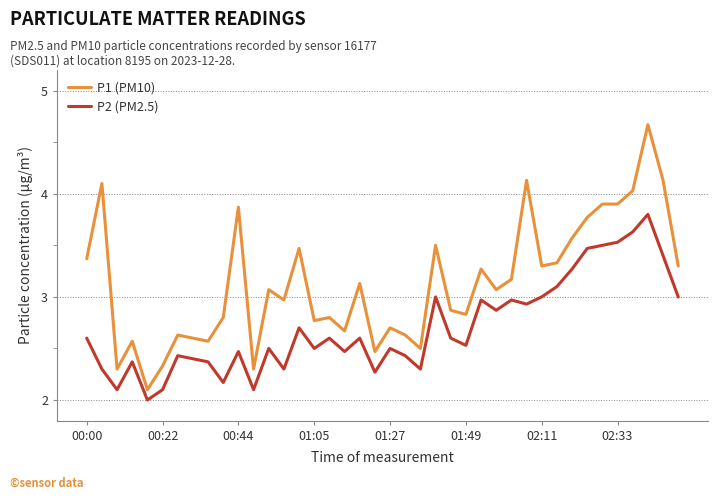

Which series has the largest total across all categories?

P1 (PM10)